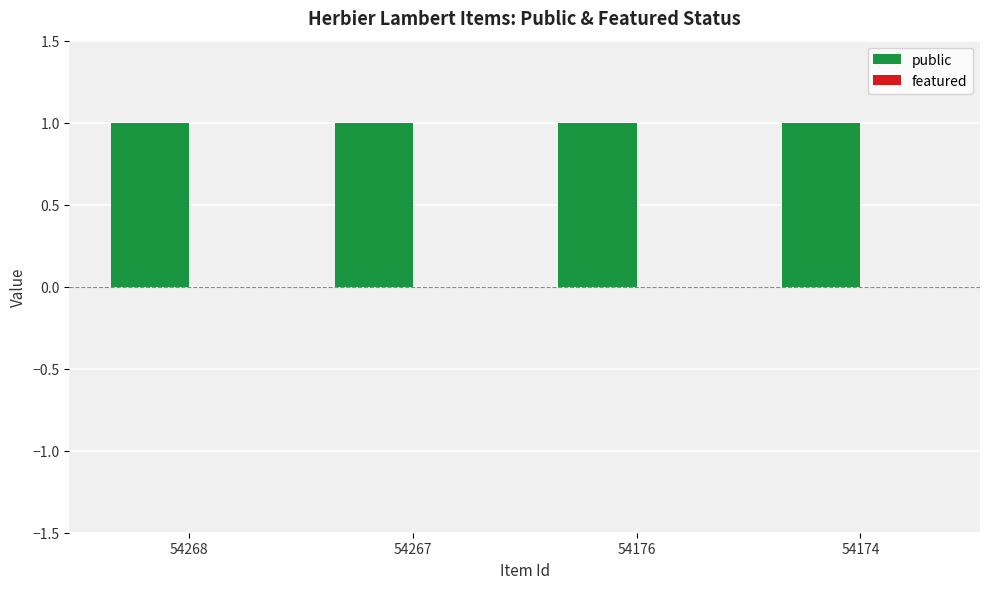

At which category is the sum across all series the highest?

54268